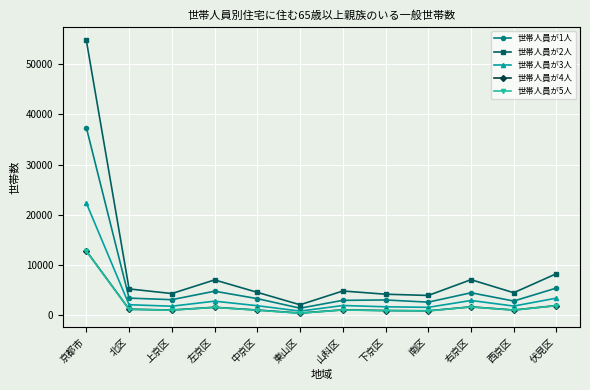

What is the label of the 1st point from the left?

京都市